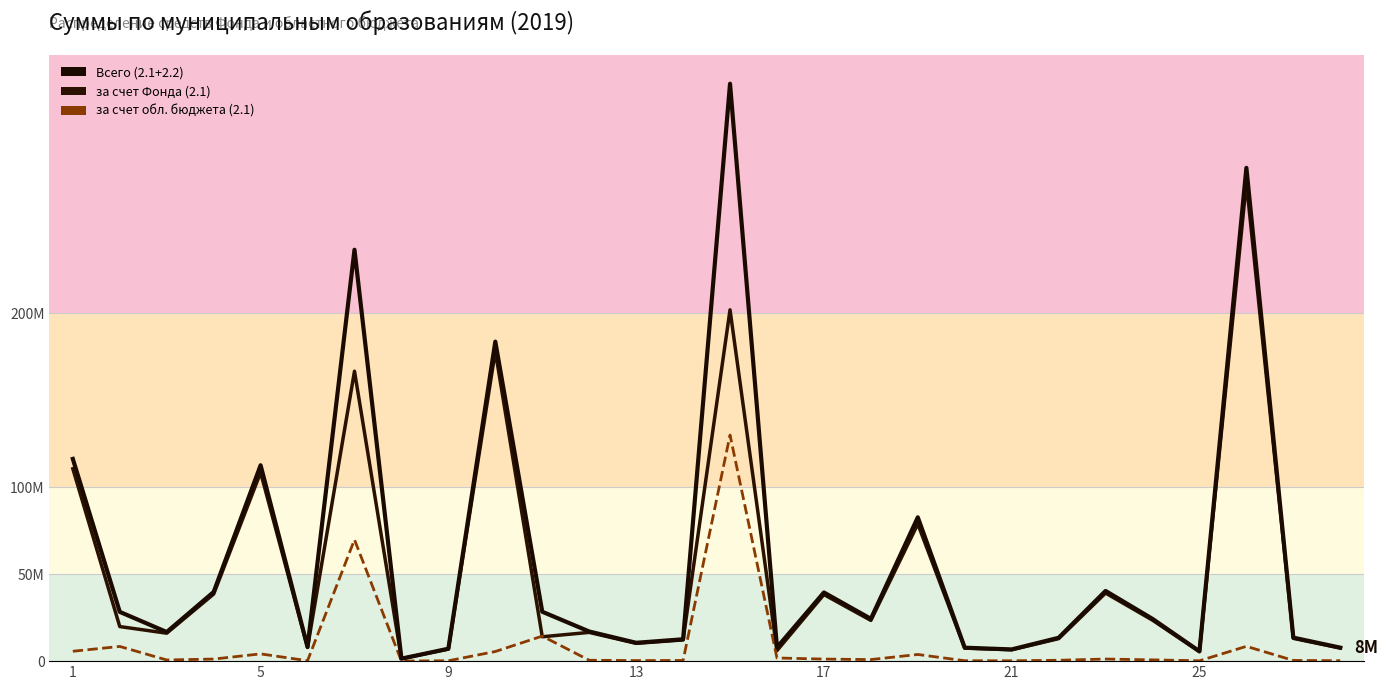

What is the difference between the maximum and minimum values in the за счет обл. бюджета (2.1) series?

129914198.1